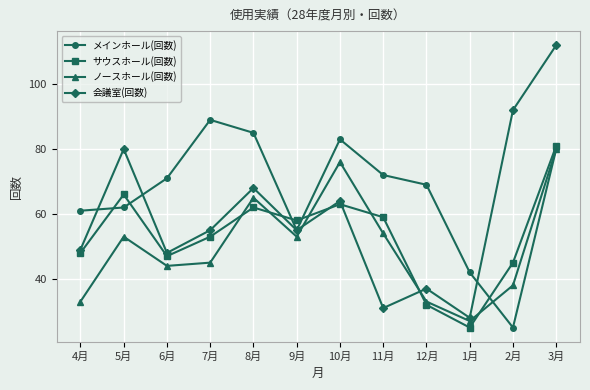

Which label corresponds to the largest value in the chart?

3月